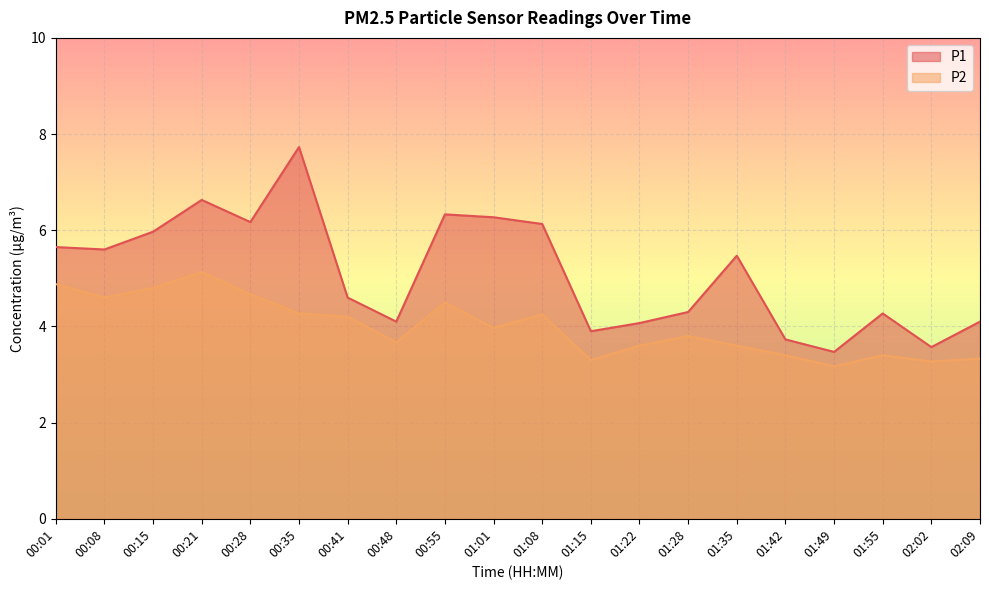

Reading right to left, transcribe all the data shown in this chart.

P1: 02:09=4.1	02:02=3.6	01:55=4.3	01:49=3.5	01:42=3.7	01:35=5.5	01:28=4.3	01:22=4.1	01:15=3.9	01:08=6.1	01:01=6.3	00:55=6.3	00:48=4.1	00:41=4.6	00:35=7.7	00:28=6.2	00:21=6.6	00:15=6.0	00:08=5.6	00:01=5.7
P2: 02:09=3.3	02:02=3.3	01:55=3.4	01:49=3.2	01:42=3.4	01:35=3.6	01:28=3.8	01:22=3.6	01:15=3.3	01:08=4.2	01:01=4.0	00:55=4.5	00:48=3.7	00:41=4.2	00:35=4.3	00:28=4.7	00:21=5.1	00:15=4.8	00:08=4.6	00:01=4.9